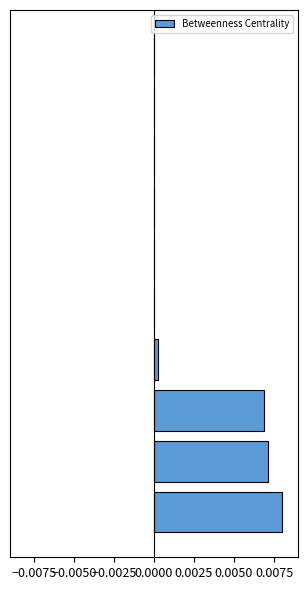

Are the bars horizontal?

Yes